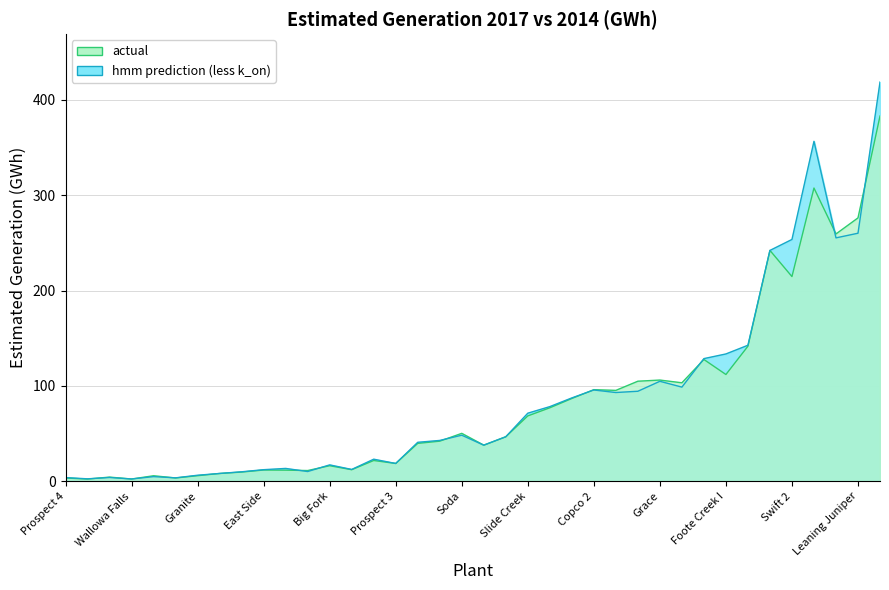

What is the greatest value displayed?

418.7